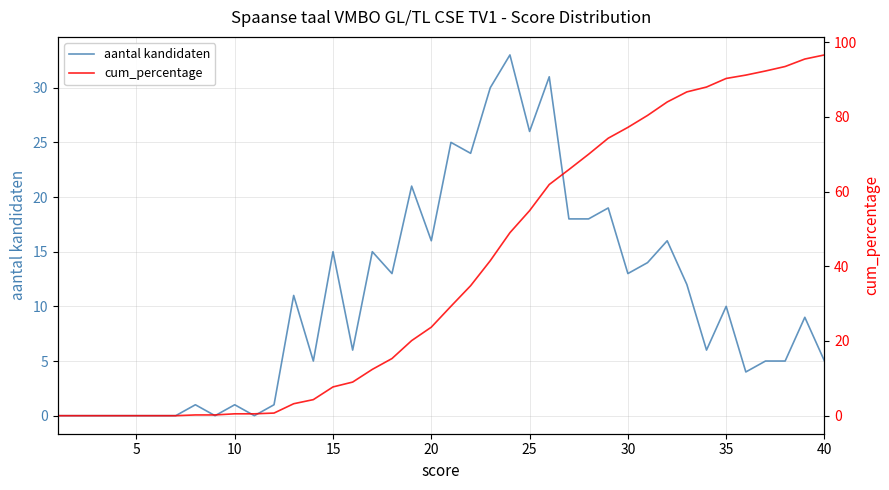

How many lines are shown in the chart?

2